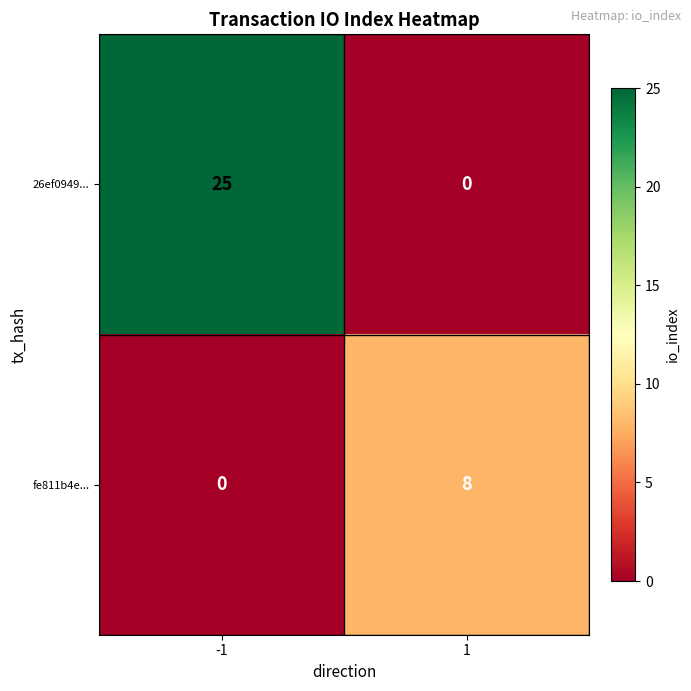

Which label corresponds to the largest value in the chart?

-1